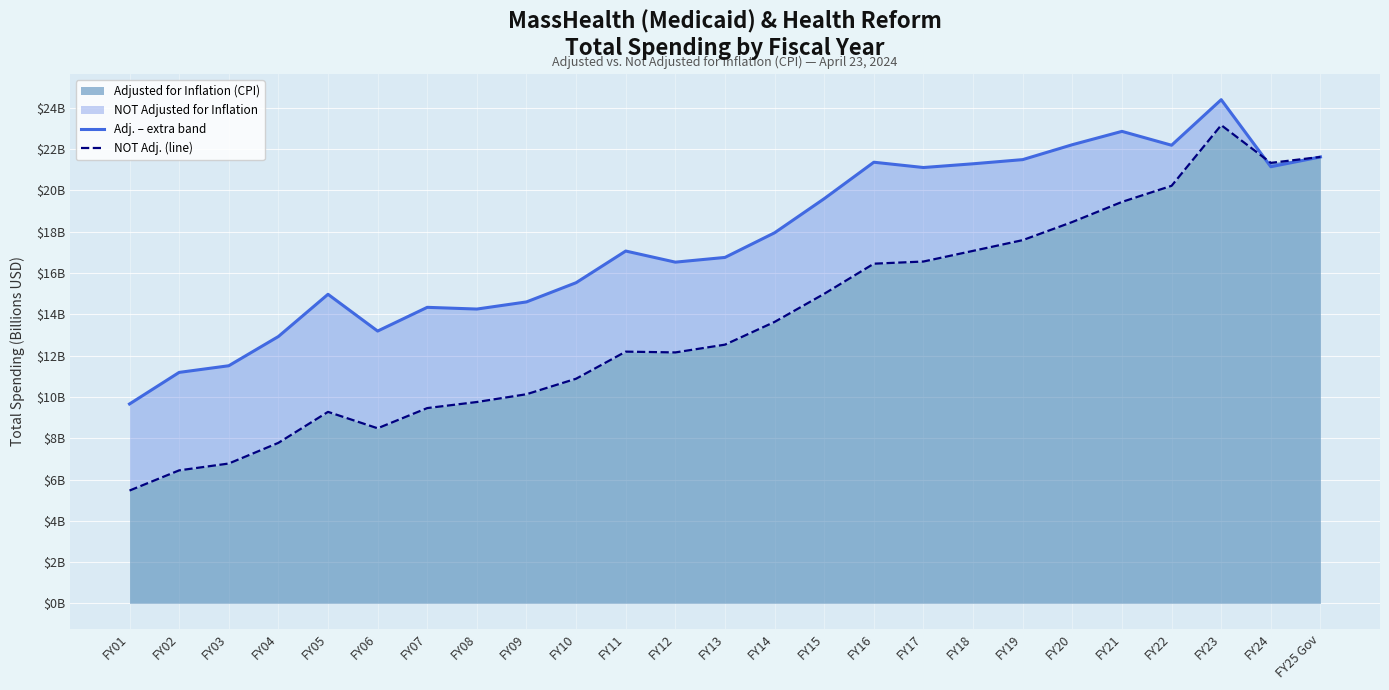

How many series are shown in this chart?

2